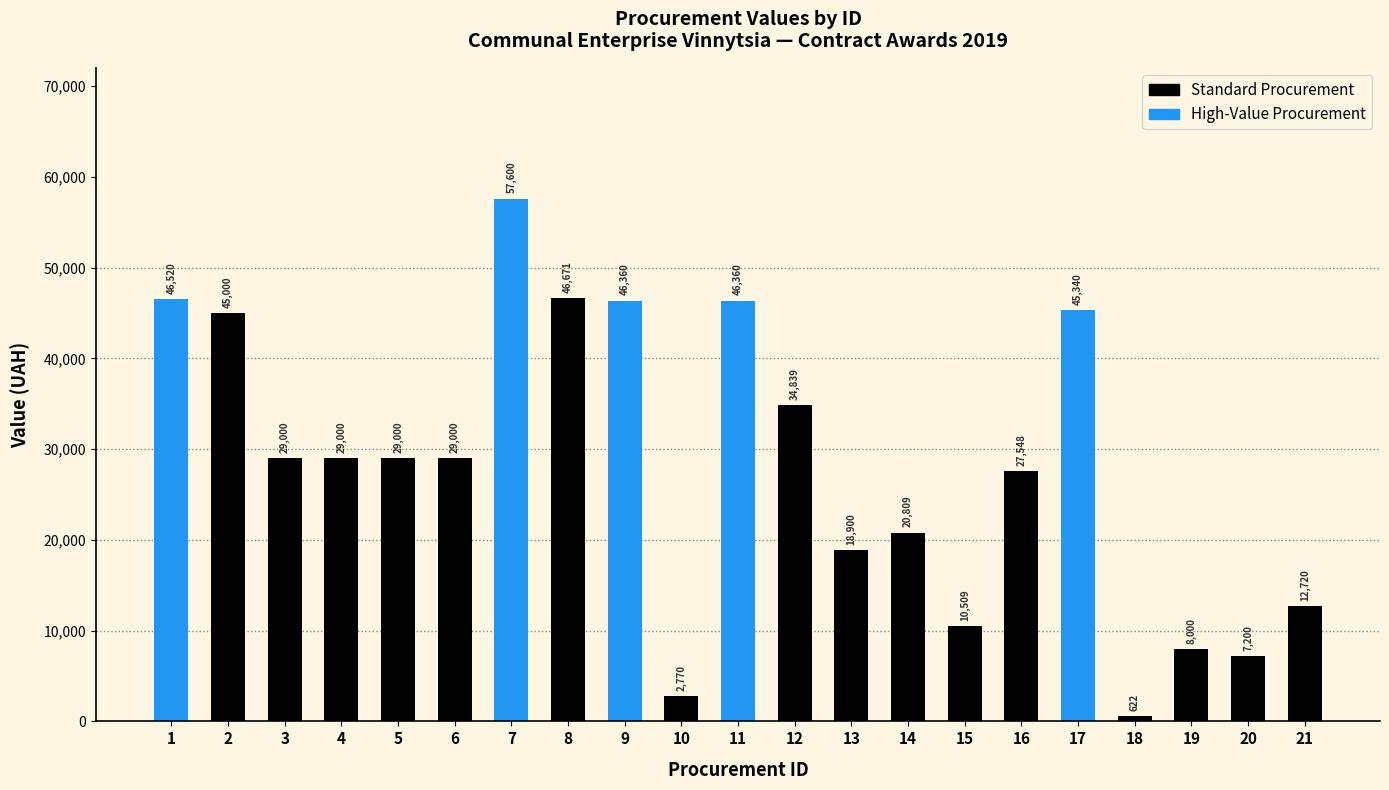

What is the change in value from 12 to 21?

-22119